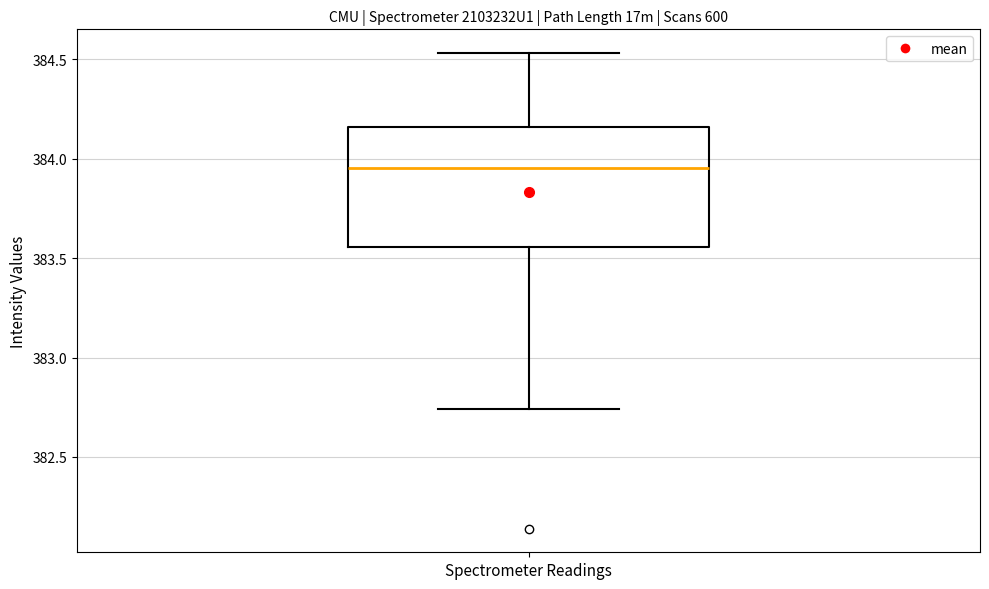

Transcribe this box plot: give where the median line is, the range the box spans, and where the two whiskers end, as read against the y-axis. The values are not printed on the chart, so give them approximately, as read against the axis.

median 383.95, box 383.55 to 384.15, whiskers 382.75 to 384.55